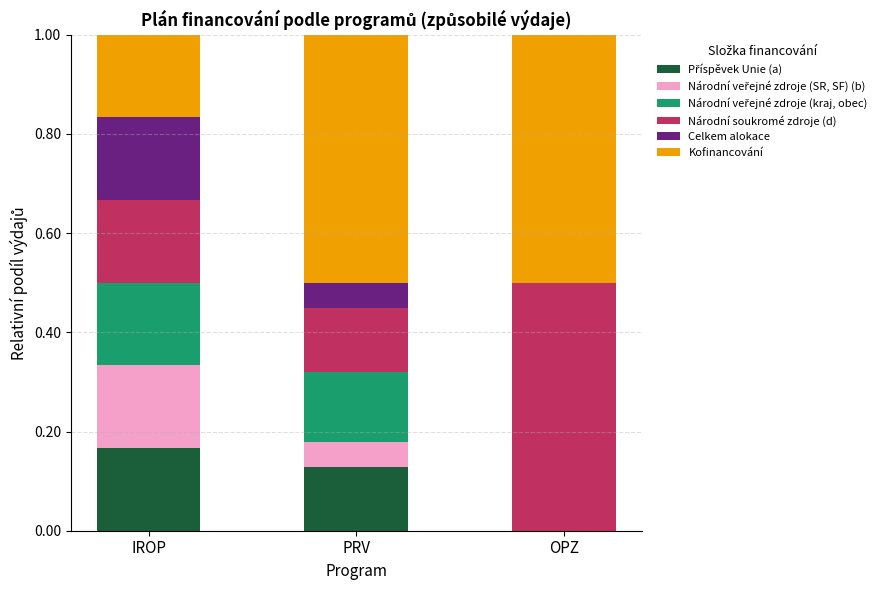

What is the total value across all series at OPZ?

1.0